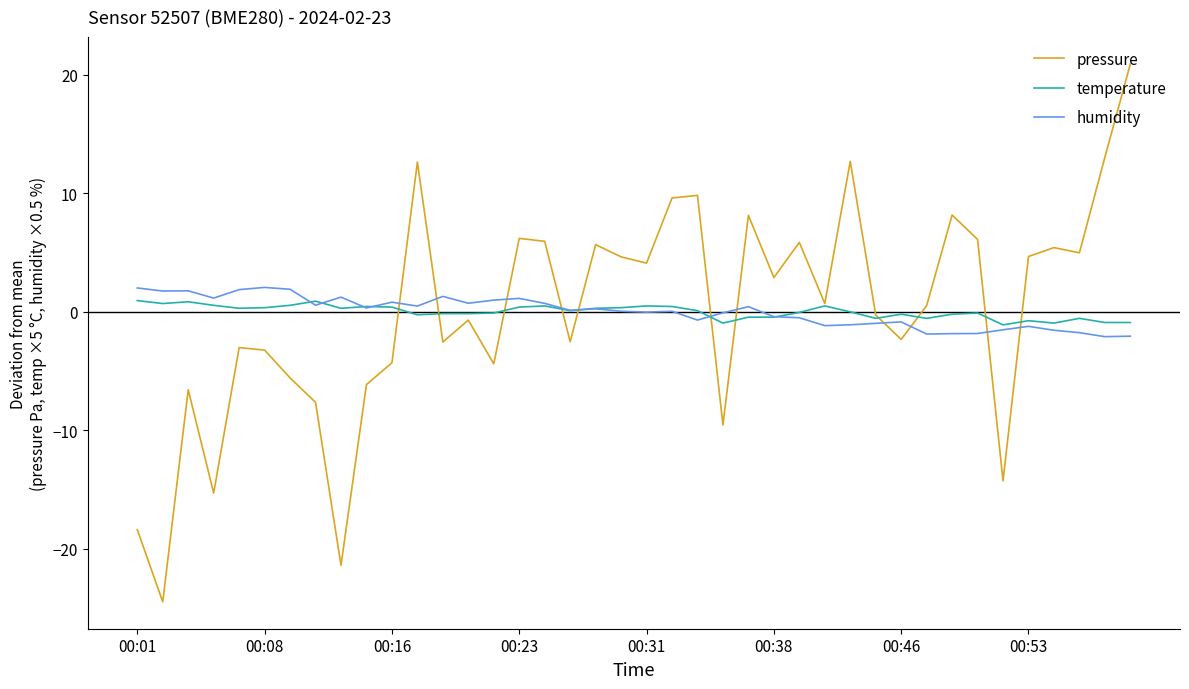

True or false: pressure and humidity intersect in this chart.

True